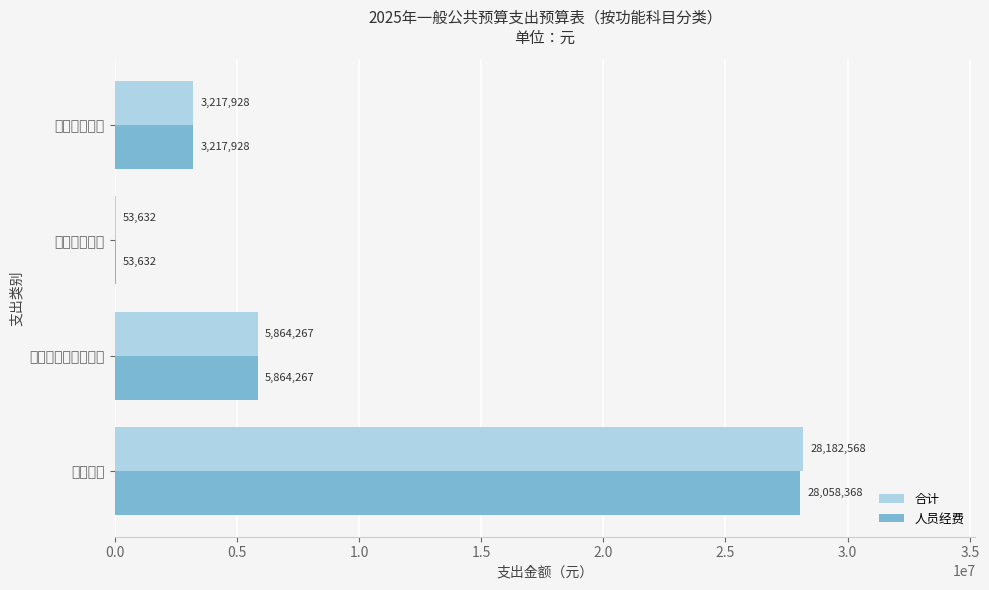

What is the difference between the maximum and minimum values in the 合计 series?

28128935.9